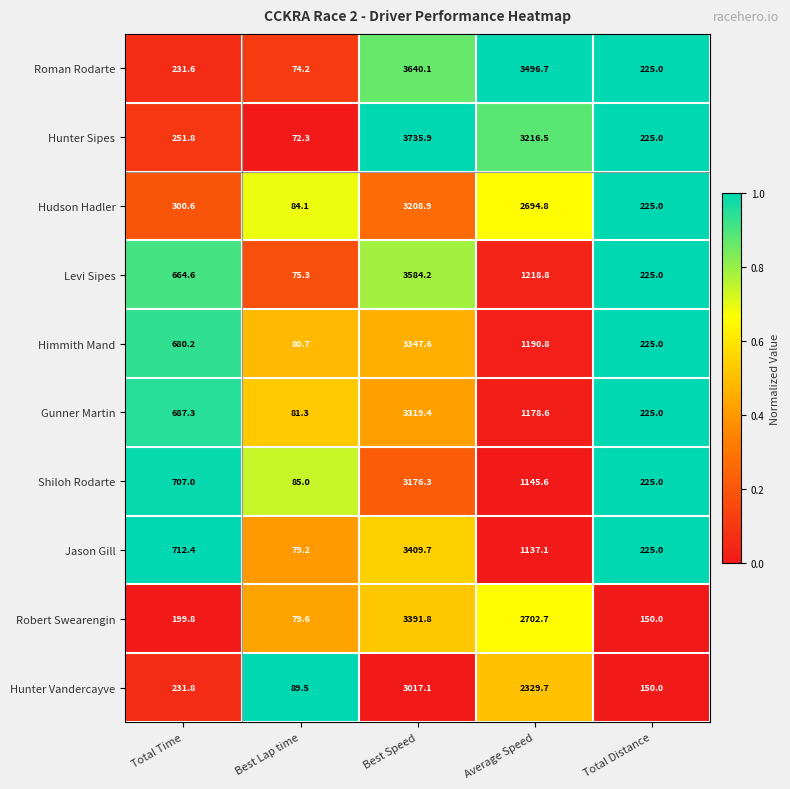

What is the difference between the maximum and minimum values in the Hudson Hadler series?

3124.8